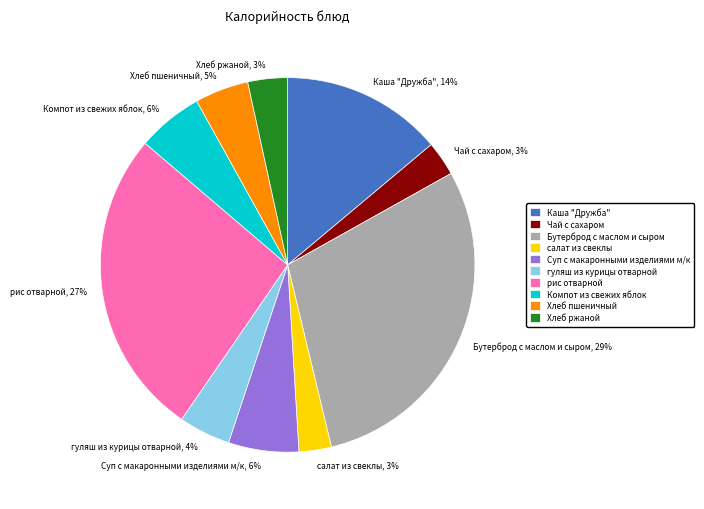

To the nearest percent, what is the average slice percentage?

10%